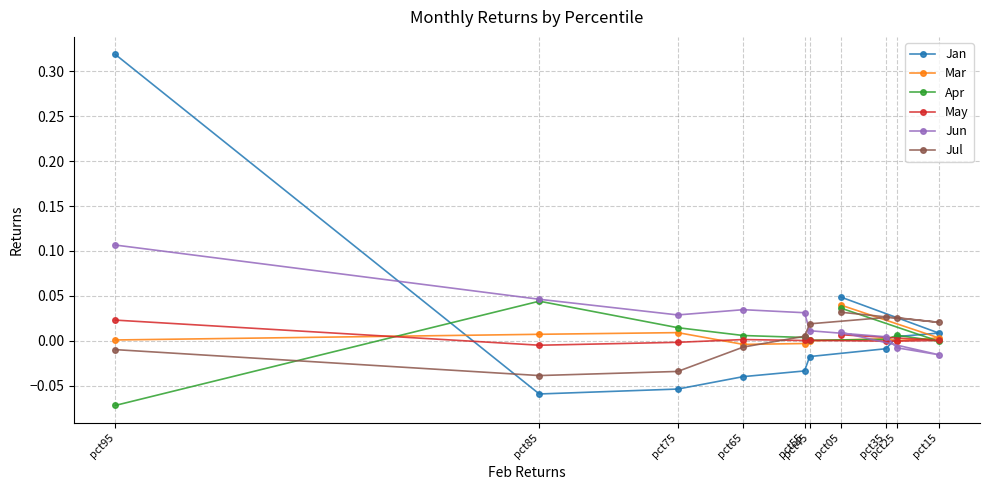

Which series has the largest range (max minus min)?

Jan